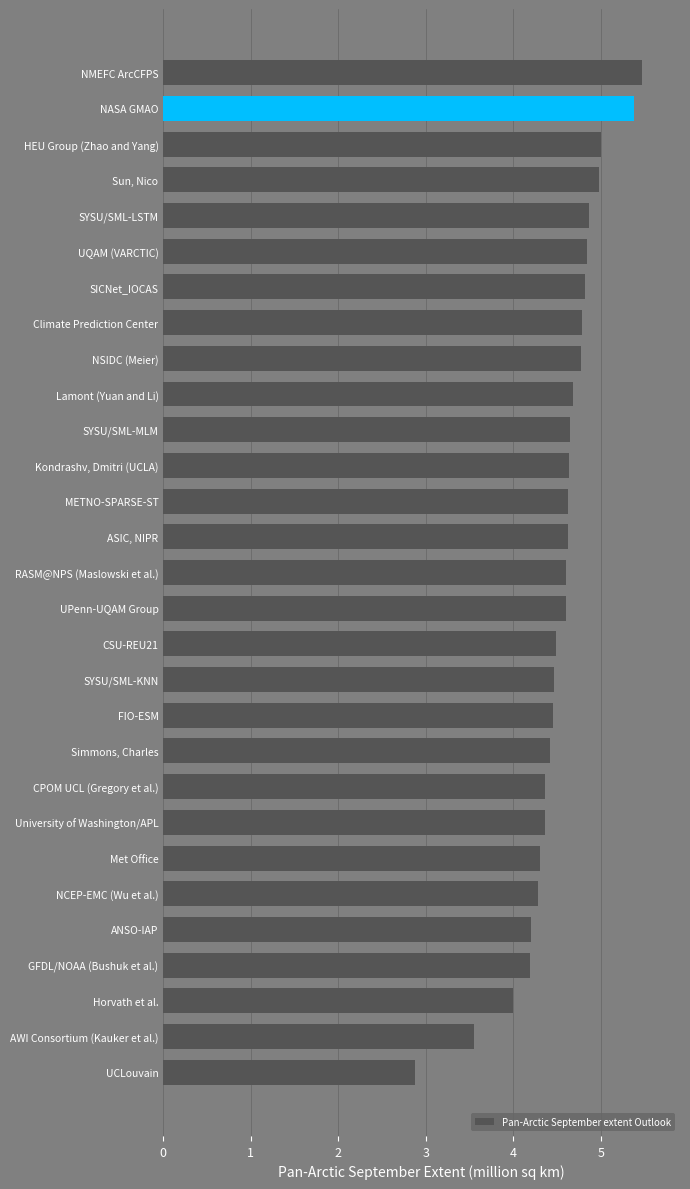

What is the sum of all values?

131.3